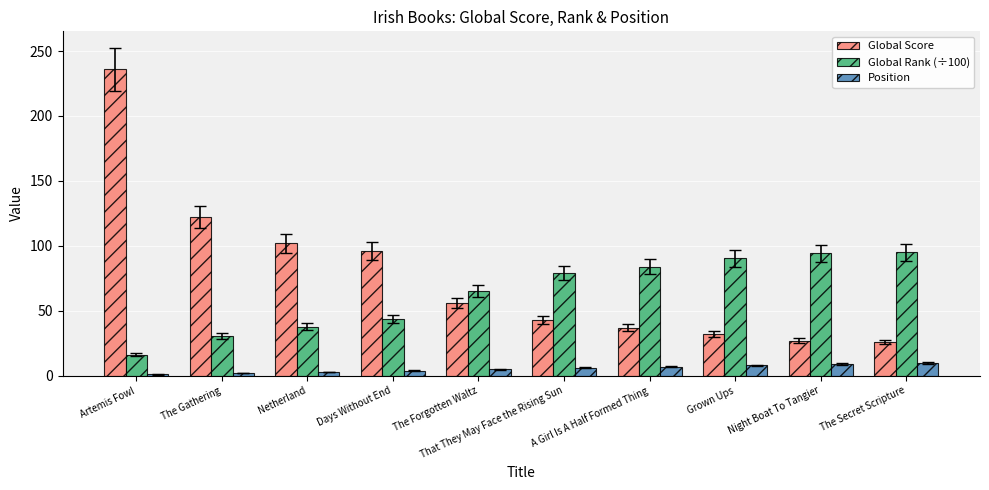

Rank the series at That They May Face the Rising Sun from lowest to highest value.

Position, Global Score, Global Rank (÷100)